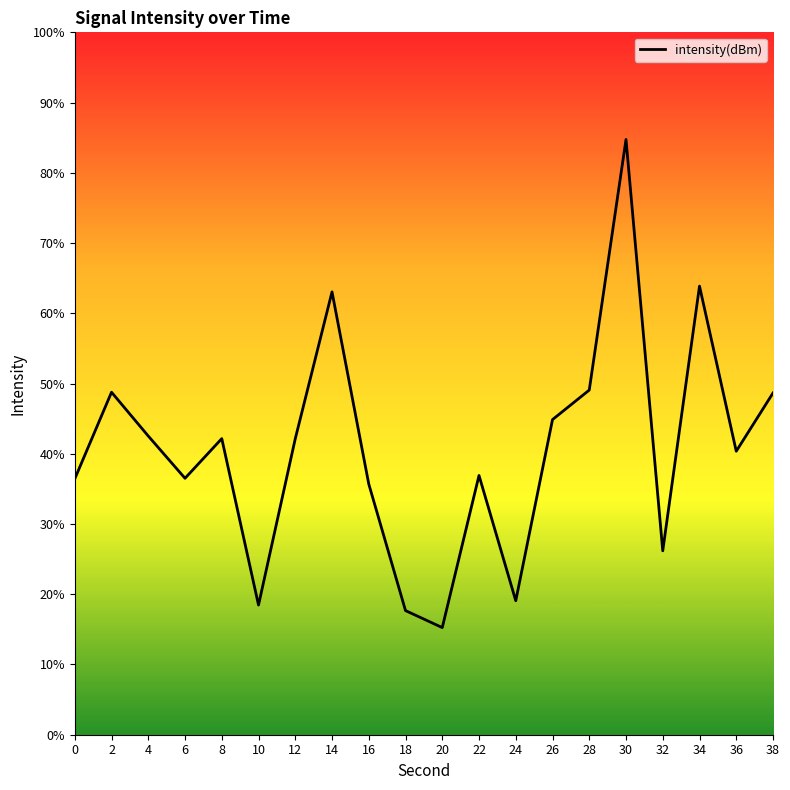

Reading right to left, transcribe all the data shown in this chart.

38=-125.9	36=-128.6	34=-120.9	32=-133.3	30=-114.1	28=-125.8	26=-127.2	24=-135.6	22=-129.8	20=-136.9	18=-136.1	16=-130.2	14=-121.2	12=-128.1	10=-135.8	8=-128.1	6=-129.9	4=-127.9	2=-125.9	0=-129.9